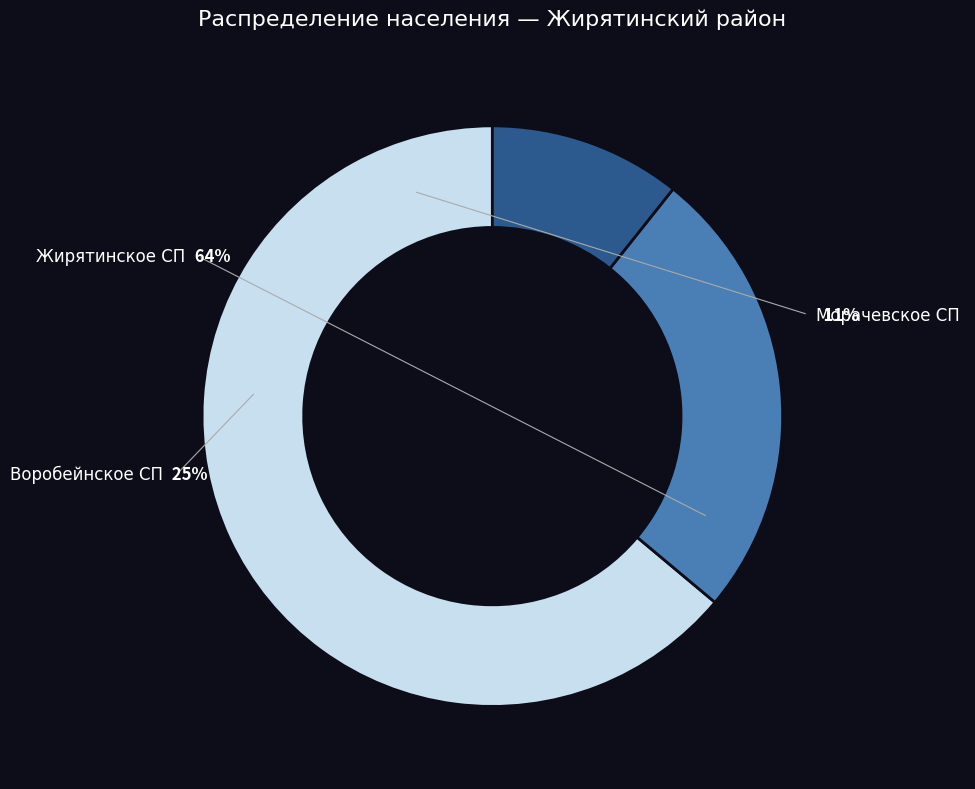

Is it true that Жирятинское СП is 64% of the pie?

True